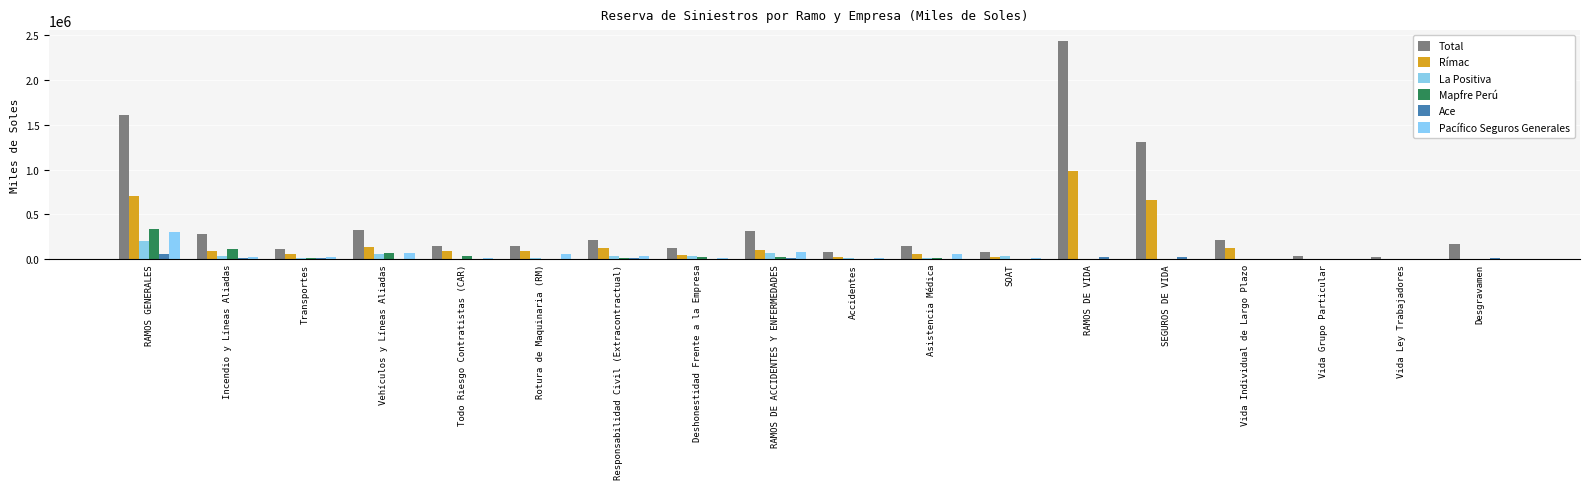

How many data points does each series have?

18